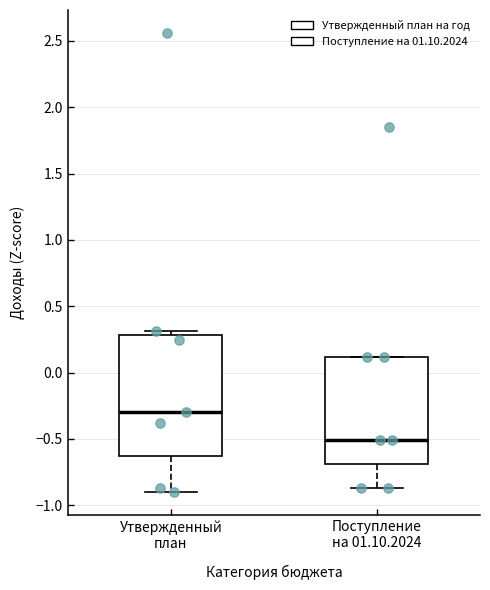

Comparing the boxes themselves (not the whiskers), which one is the tallest?

Утвержденный план